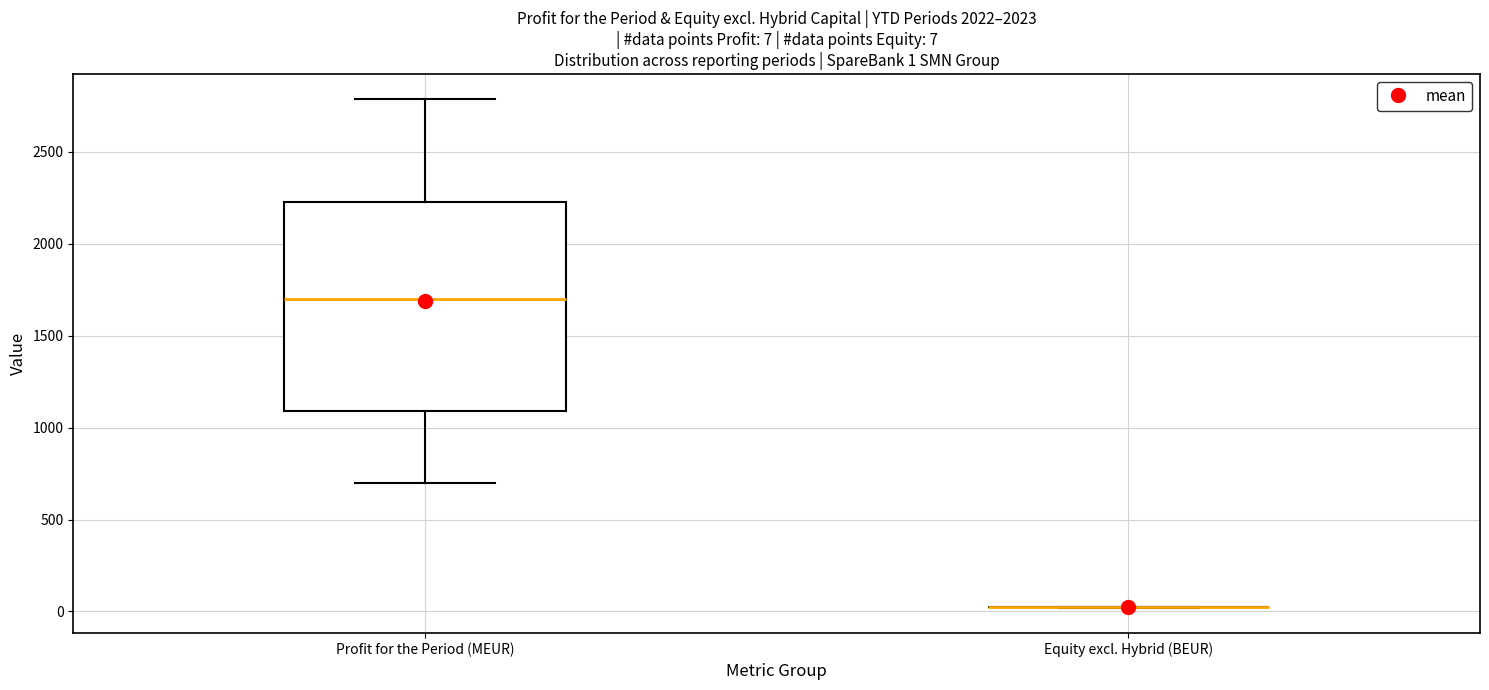

Which box is the tallest, from its lower edge to its upper edge?

Profit for the Period (MEUR)